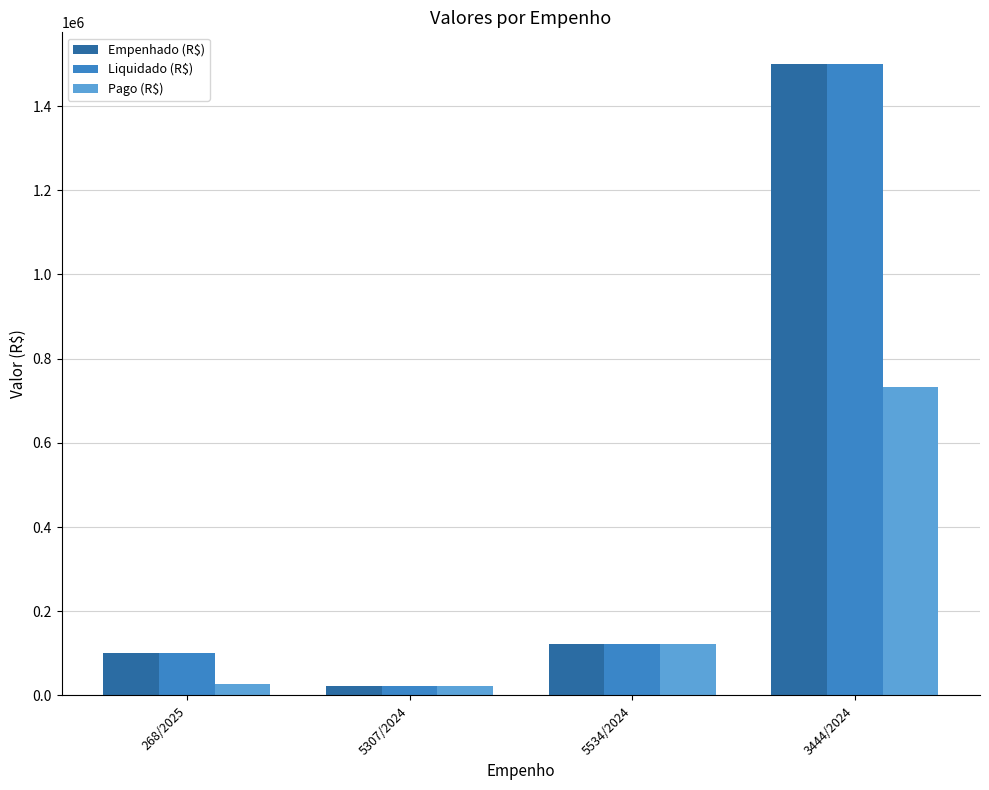

How many groups of bars are there?

4